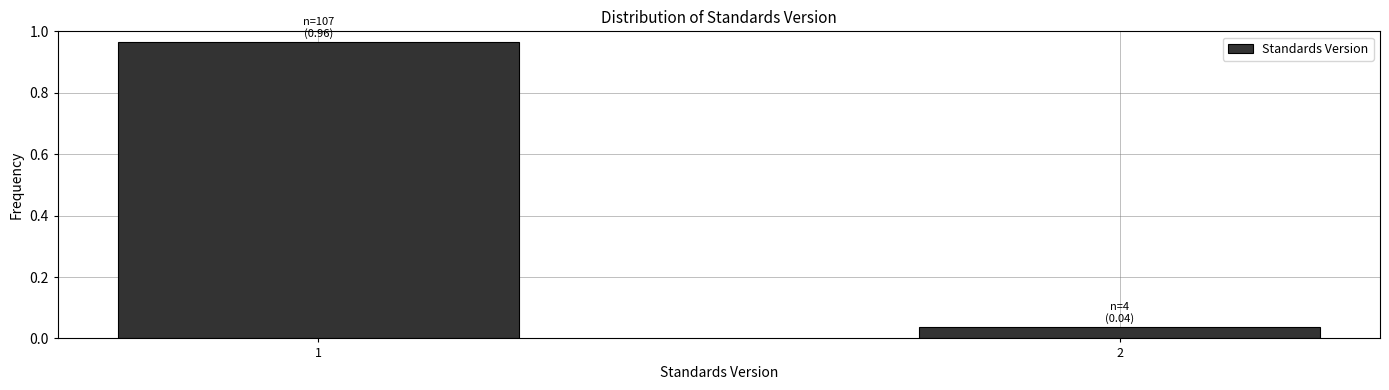

What is the difference between the maximum and minimum values?

0.9